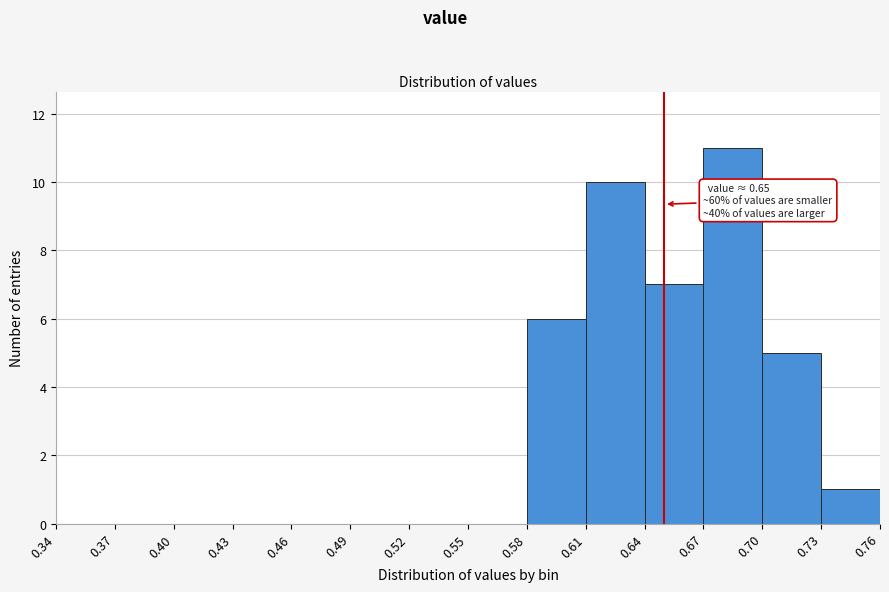

Over which range of the x-axis is the bar tallest?

0.67 to 0.70